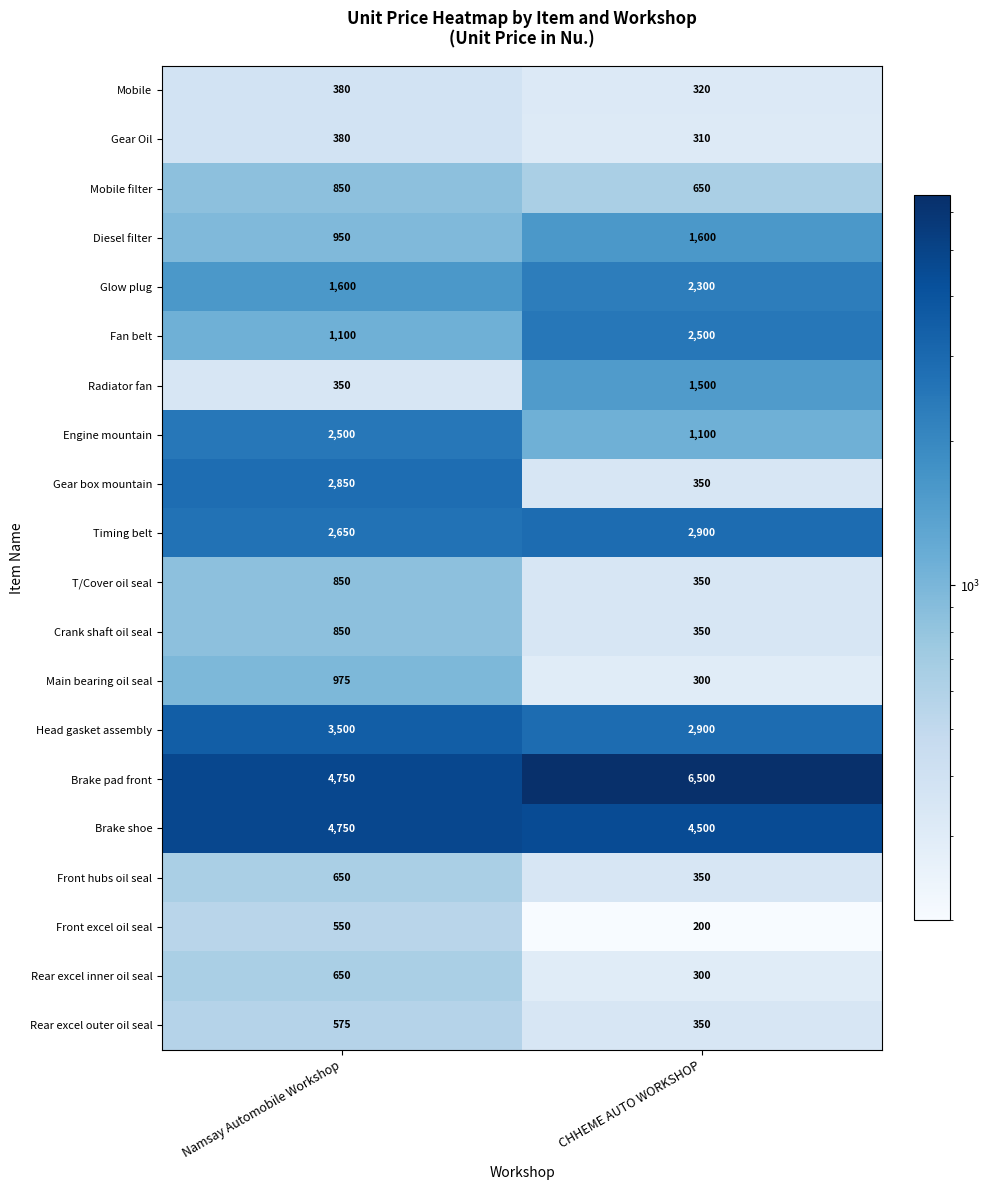

Which category has the lowest value in the Head gasket assembly series?

CHHEME AUTO WORKSHOP